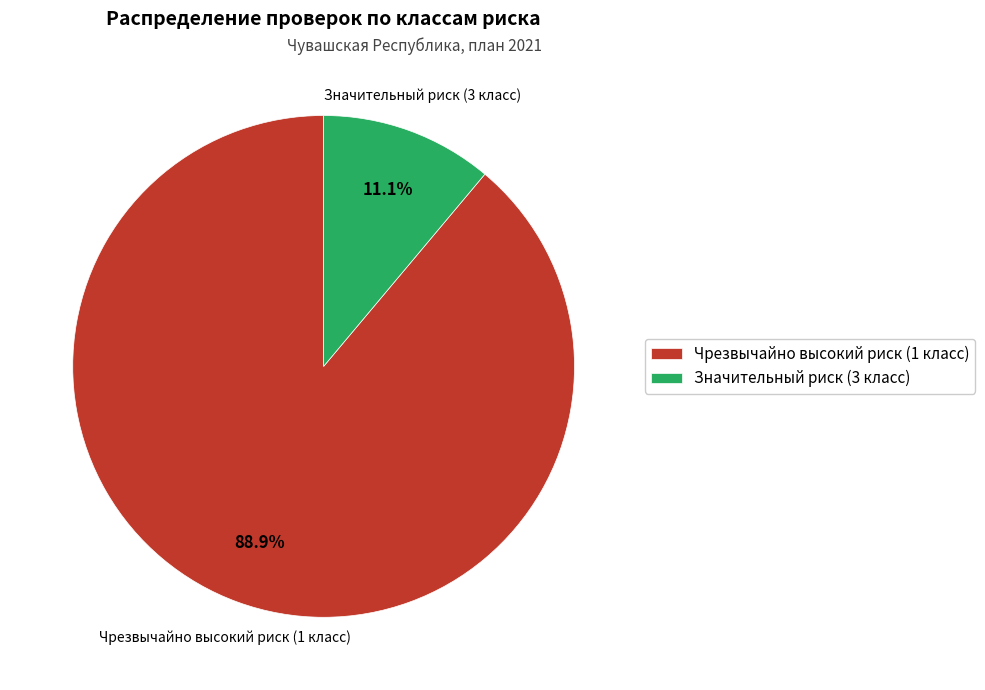

What percentage is the Чрезвычайно высокий риск (1 класс) slice, to the nearest percent?

89%